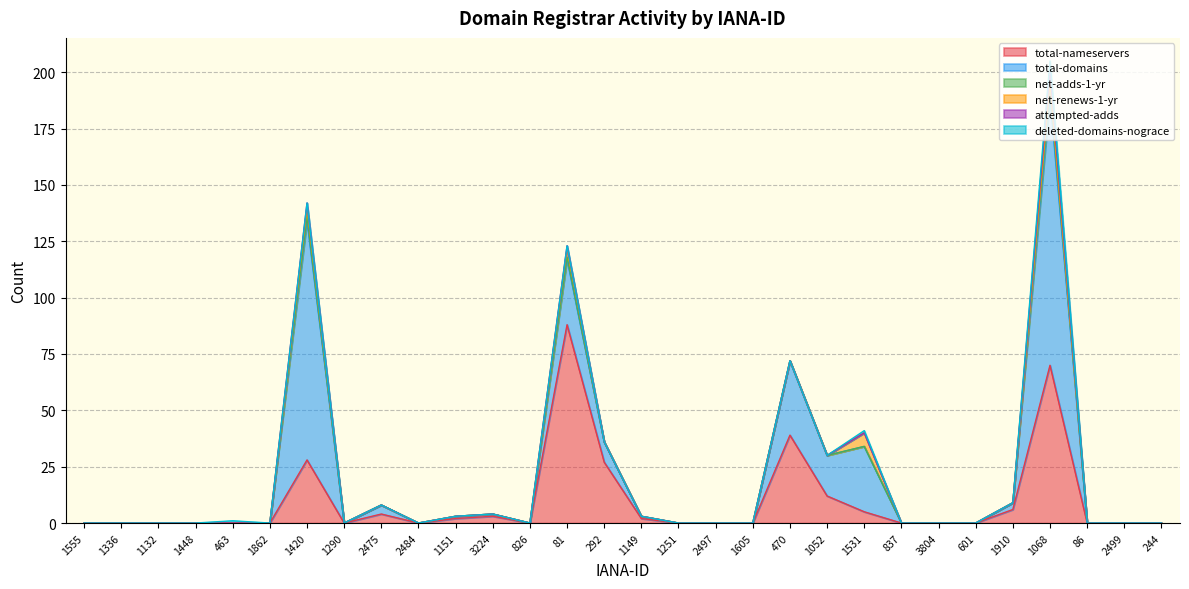

Where is the first local maximum for net-adds-1-yr?

1420